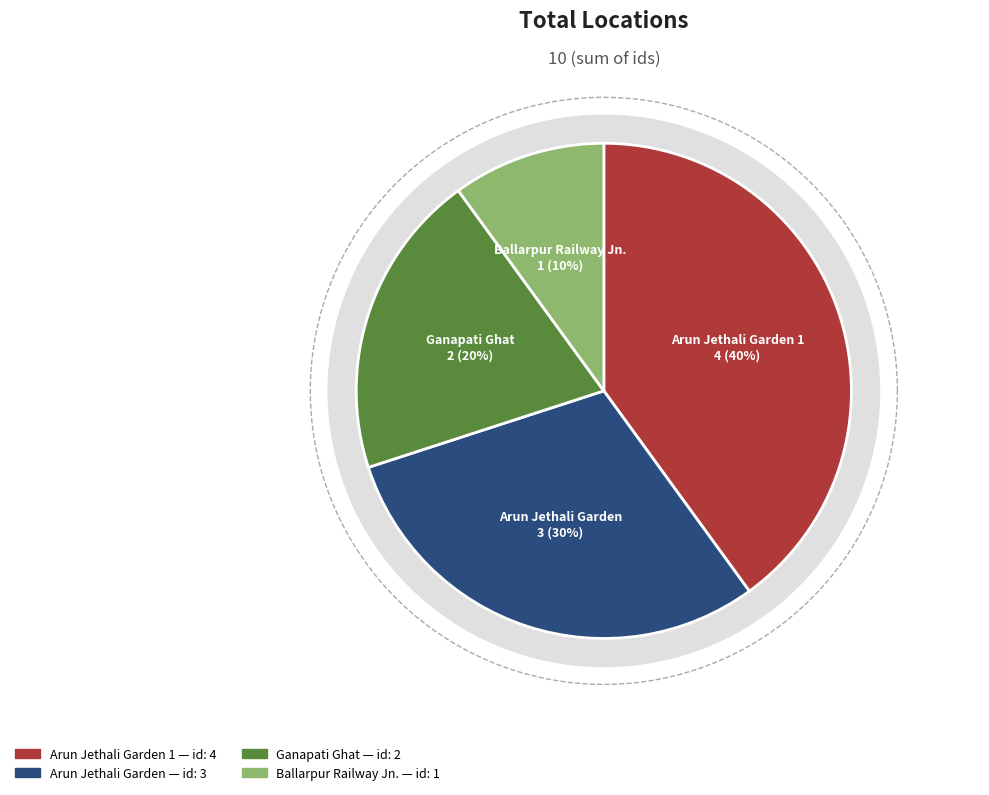

What is the ratio of the value at Arun Jethali Garden to the value at Ganapati Ghat?

1.5